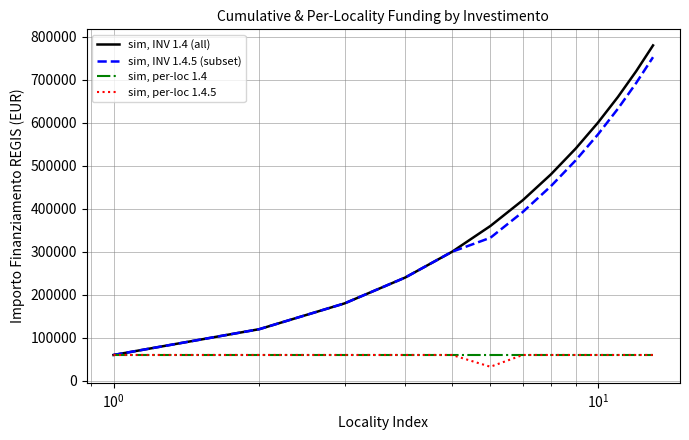

What is the maximum value shown in the chart?

779558